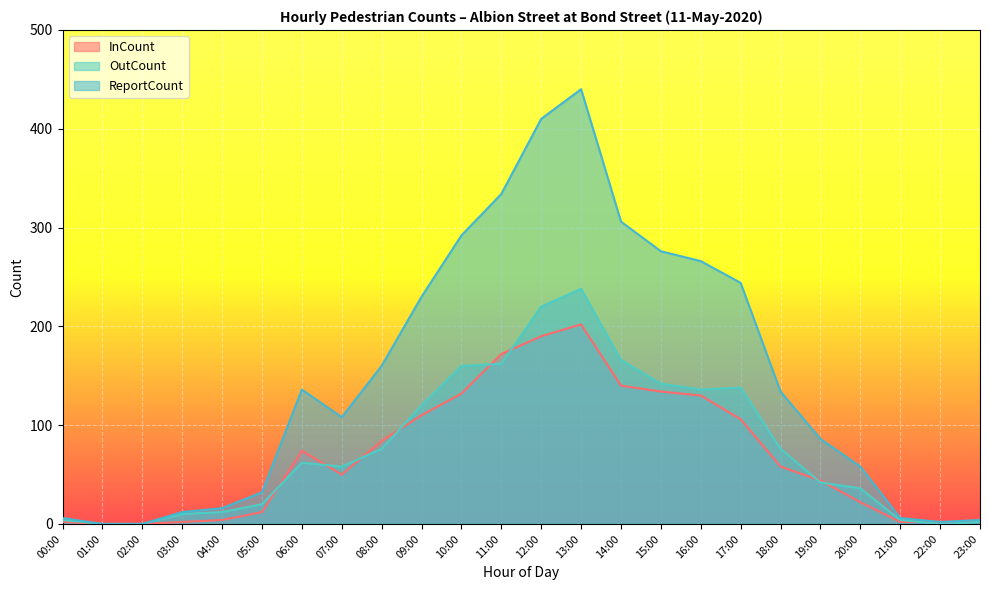

What is the difference between the InCount values at 03:00 and 20:00?

20